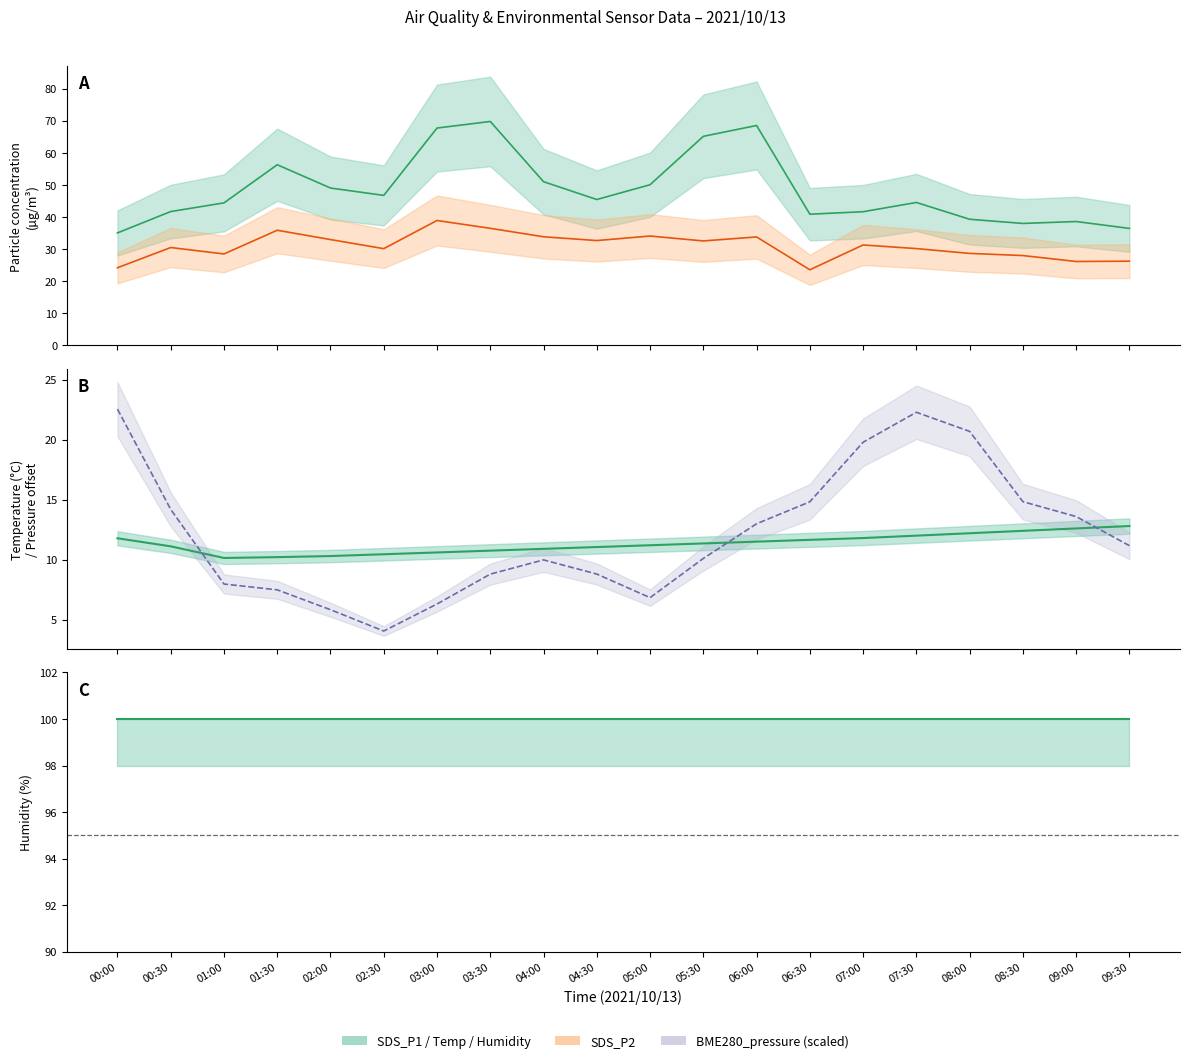

Is this an area chart (filled region under the line)?

No